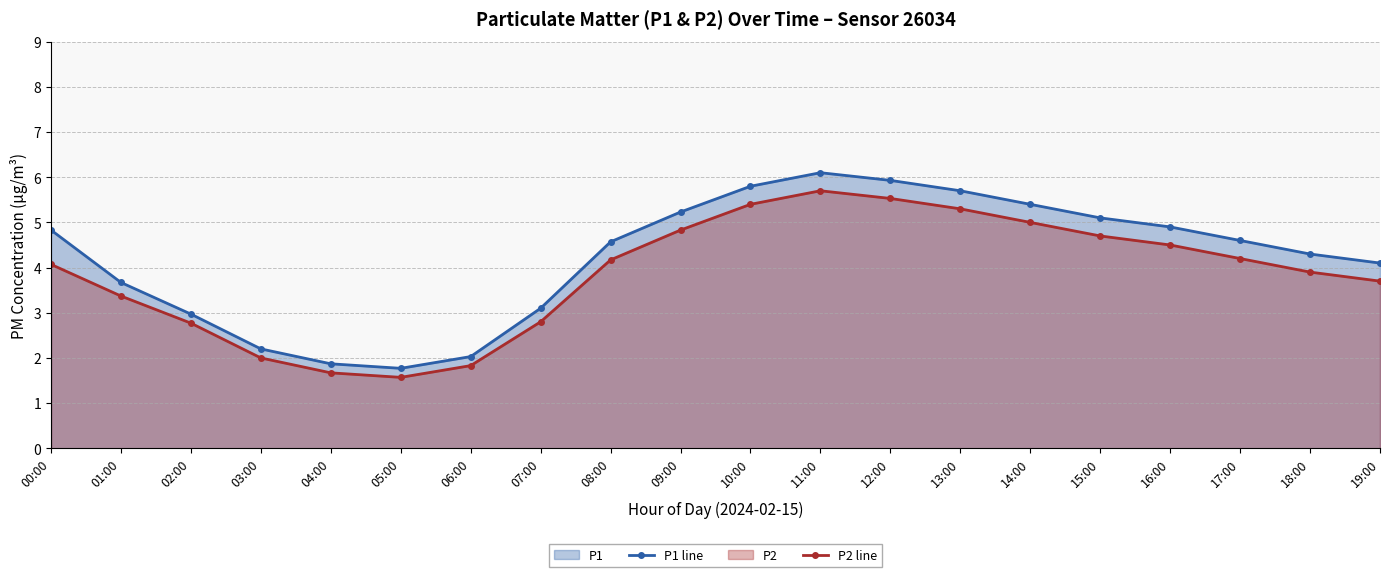

True or false: P1 line has more than 1 points higher than both neighbors.

False